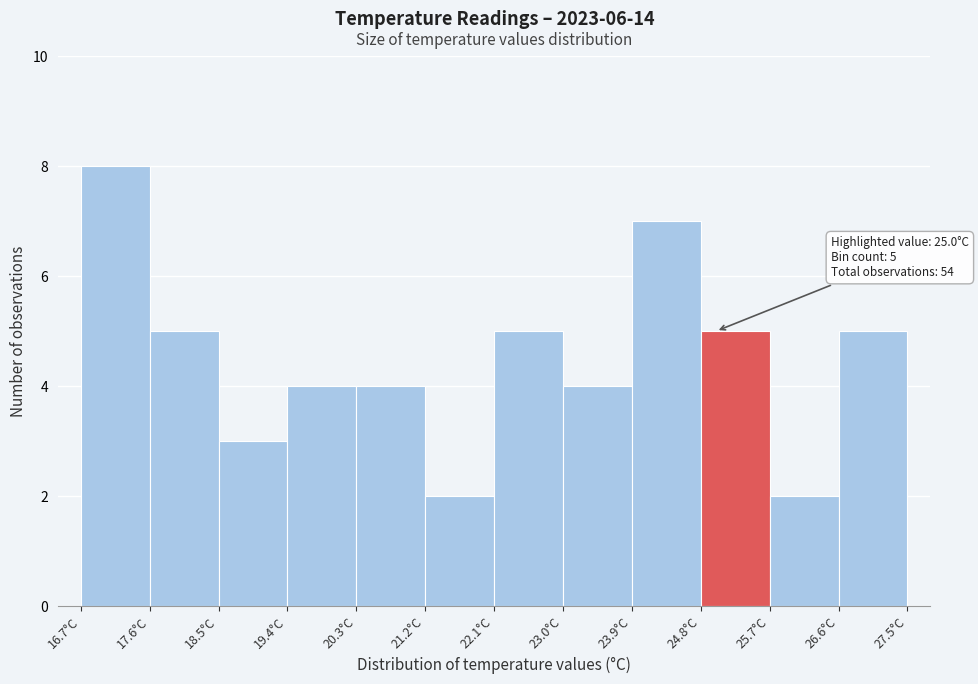

Which range on the x-axis has the tallest bar?

16.7 to 17.6